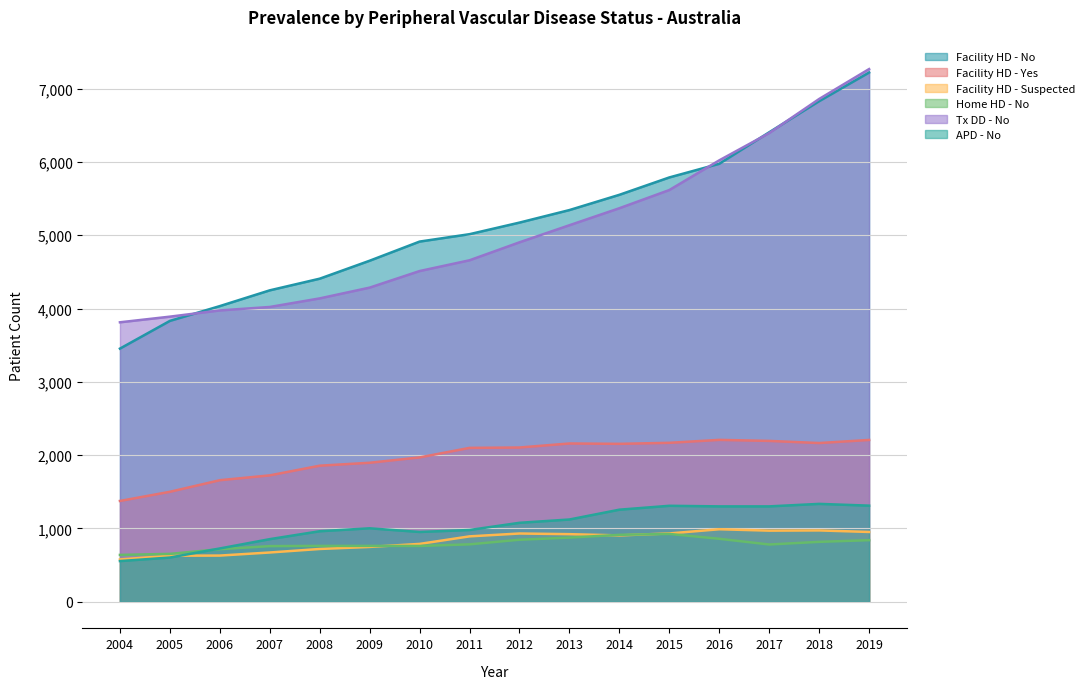

Does the chart have visible grid lines?

Yes